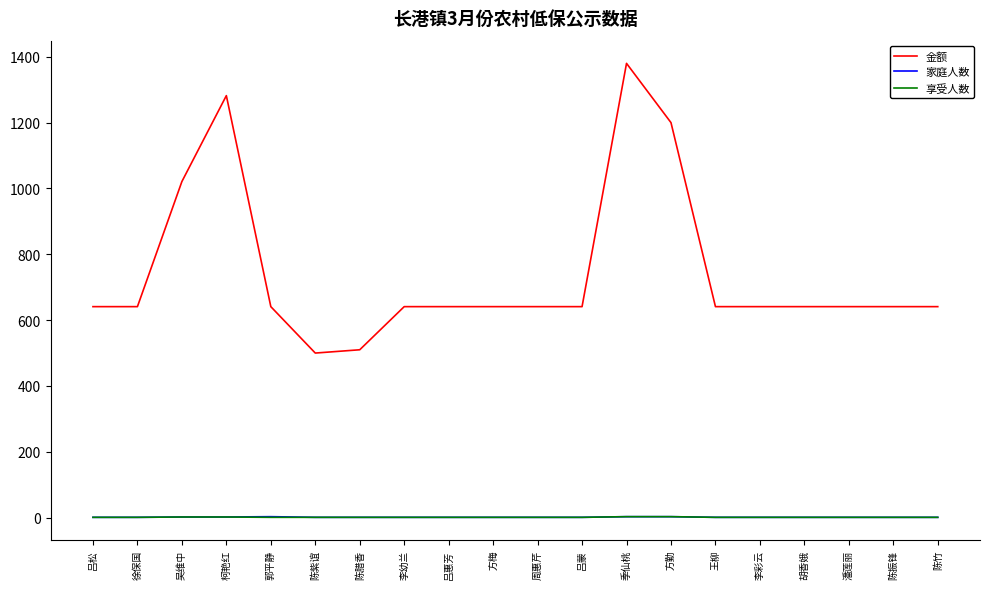

Which series has the largest range (max minus min)?

金额